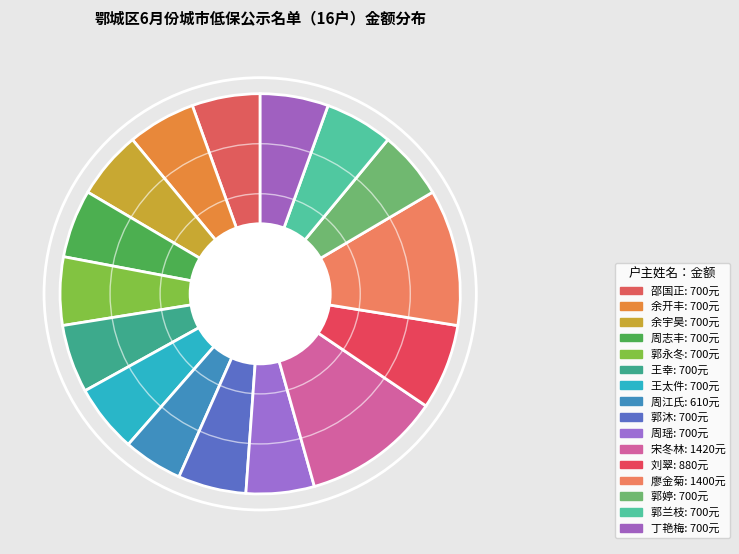

Approximately how many times larger is the value at 王太件 compared to 周江氏?

1.1